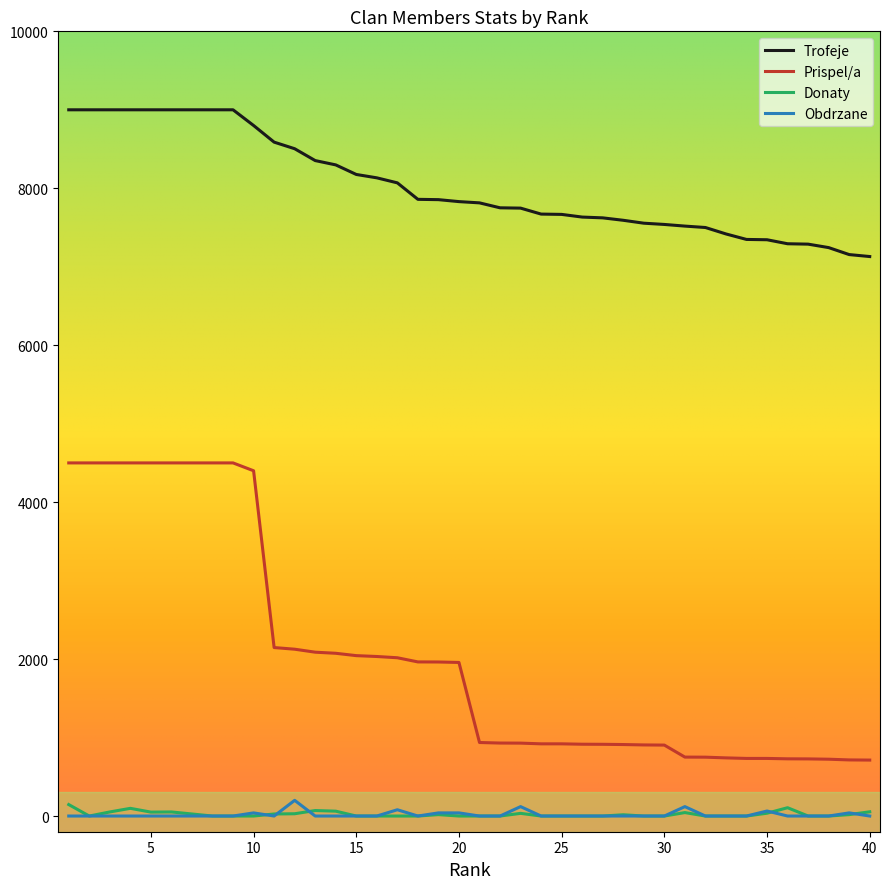

Is this an area chart (filled region under the line)?

No